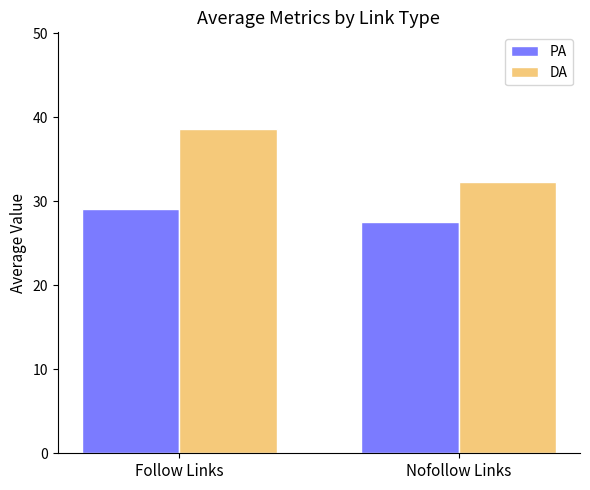

Are the bars grouped side by side (vs. stacked)?

Yes